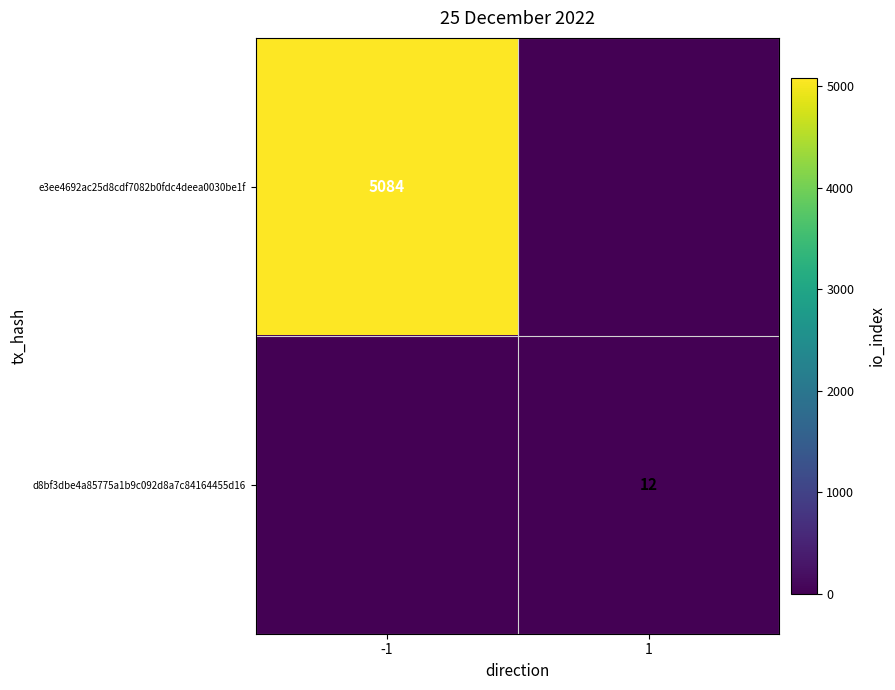

True or false: d8bf3dbe4a85775a1b9c092d8a7c84164455d16 has a value of 21 at 1.

False